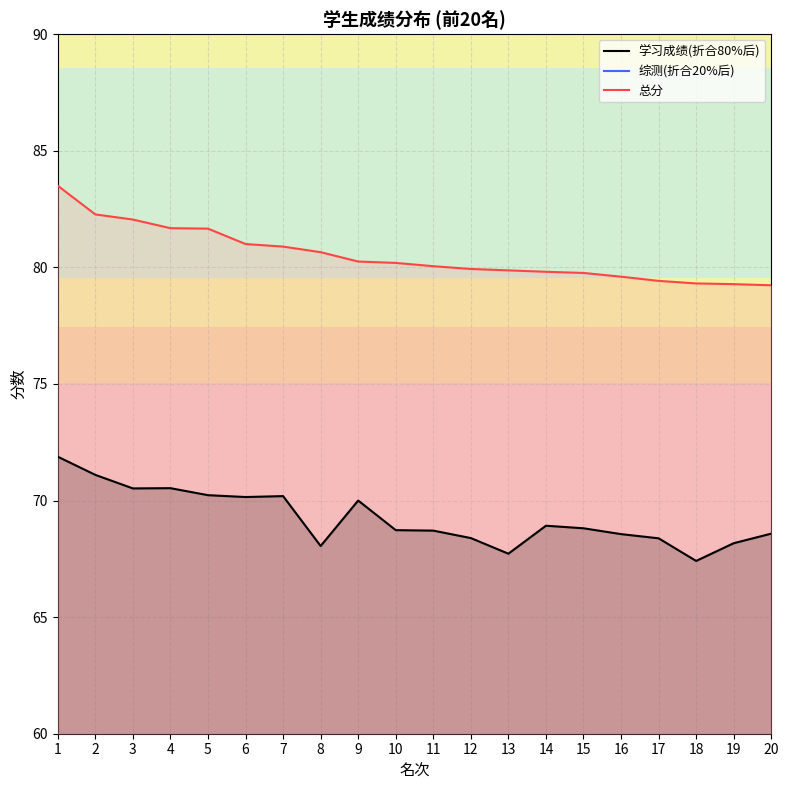

Does the chart display data point markers on the line(s)?

No